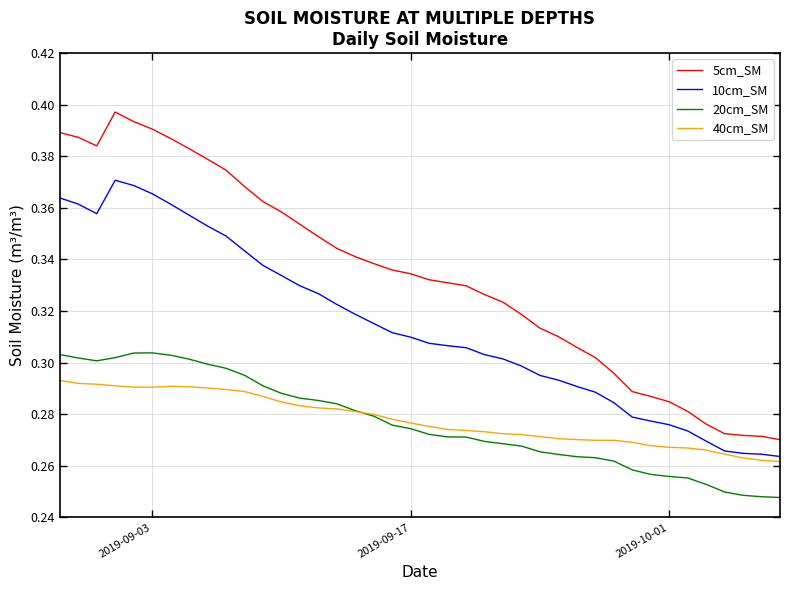

Which series has the largest total across all categories?

5cm_SM